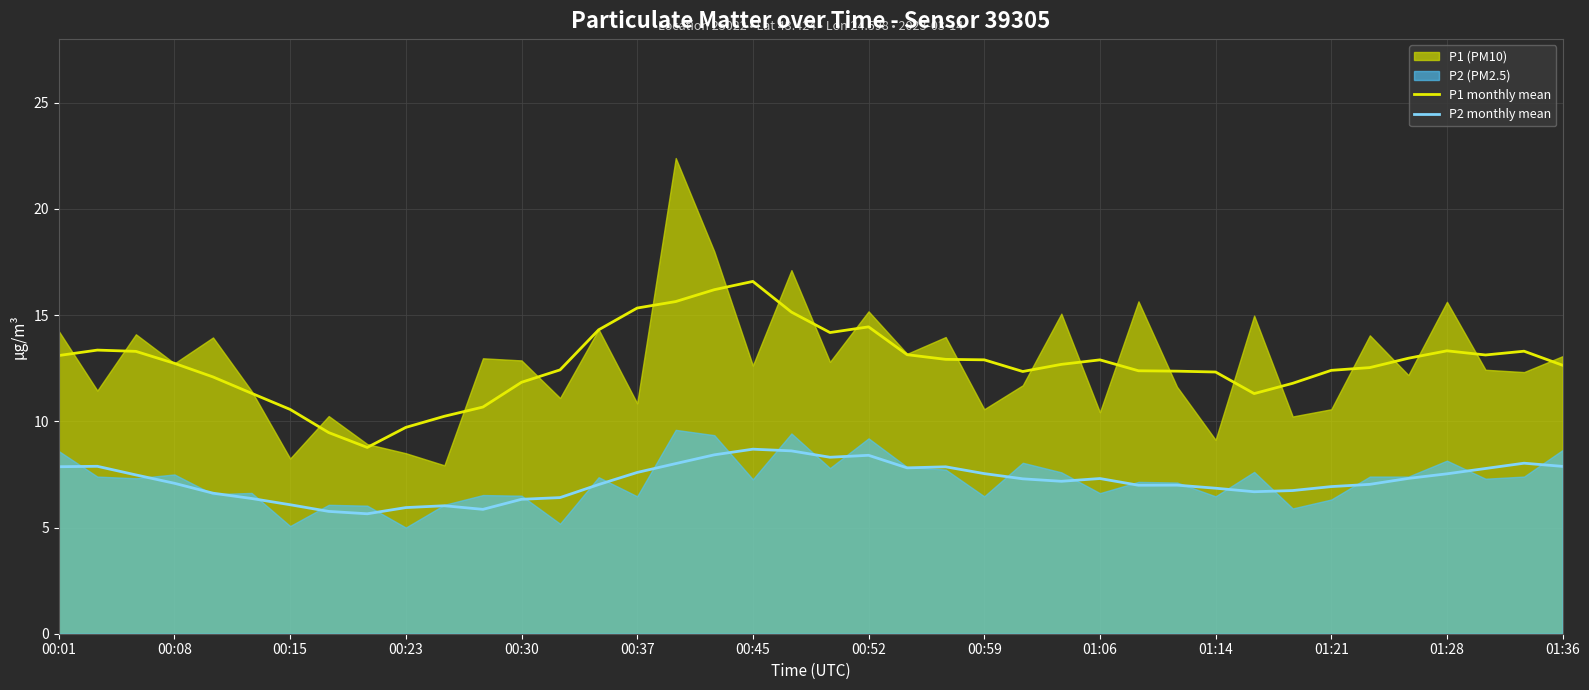

What is the value of the P2 monthly mean point at the 21st from the left?

8.3